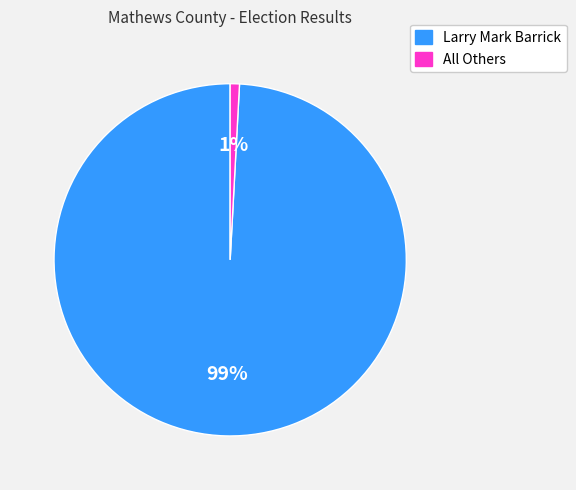

To the nearest percent, what is the average slice percentage?

50%